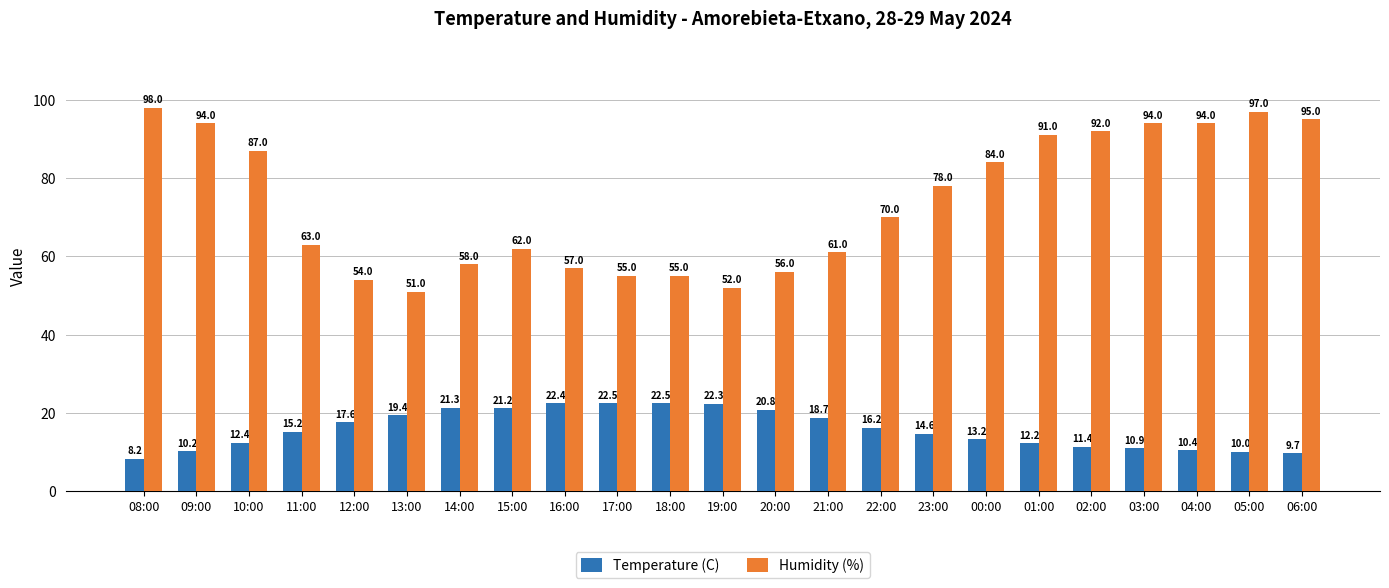

What is the label of the 22nd bar from the right?

09:00